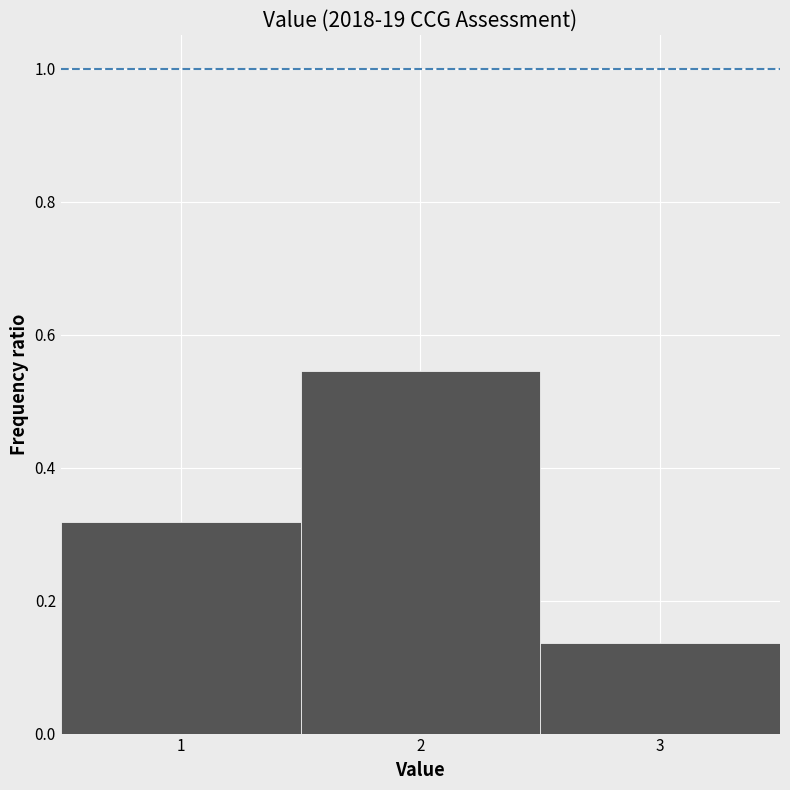

Over which range of the x-axis is the bar tallest?

1.5 to 2.5